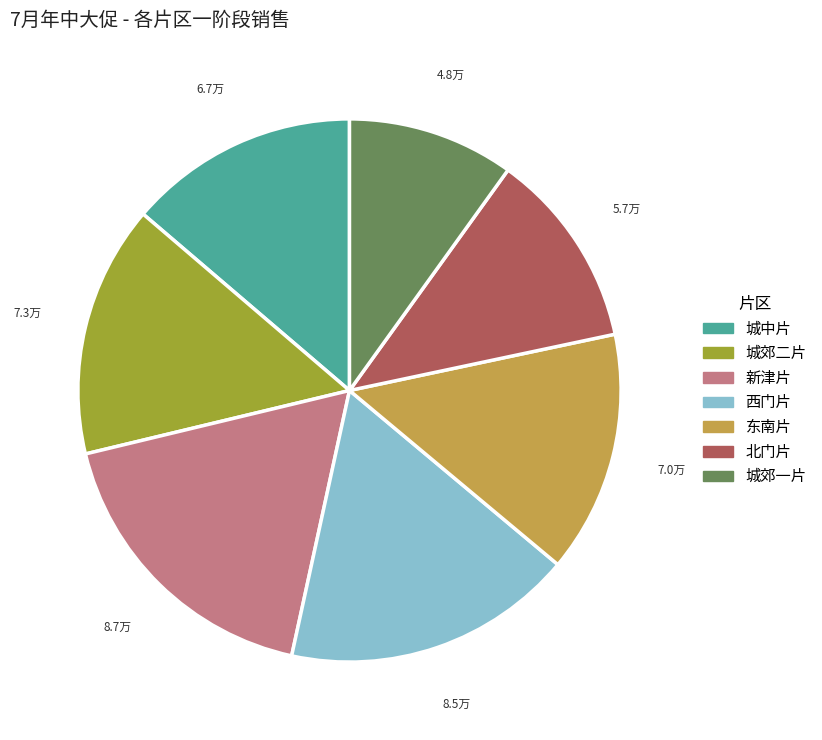

How many segments does this pie chart have?

7